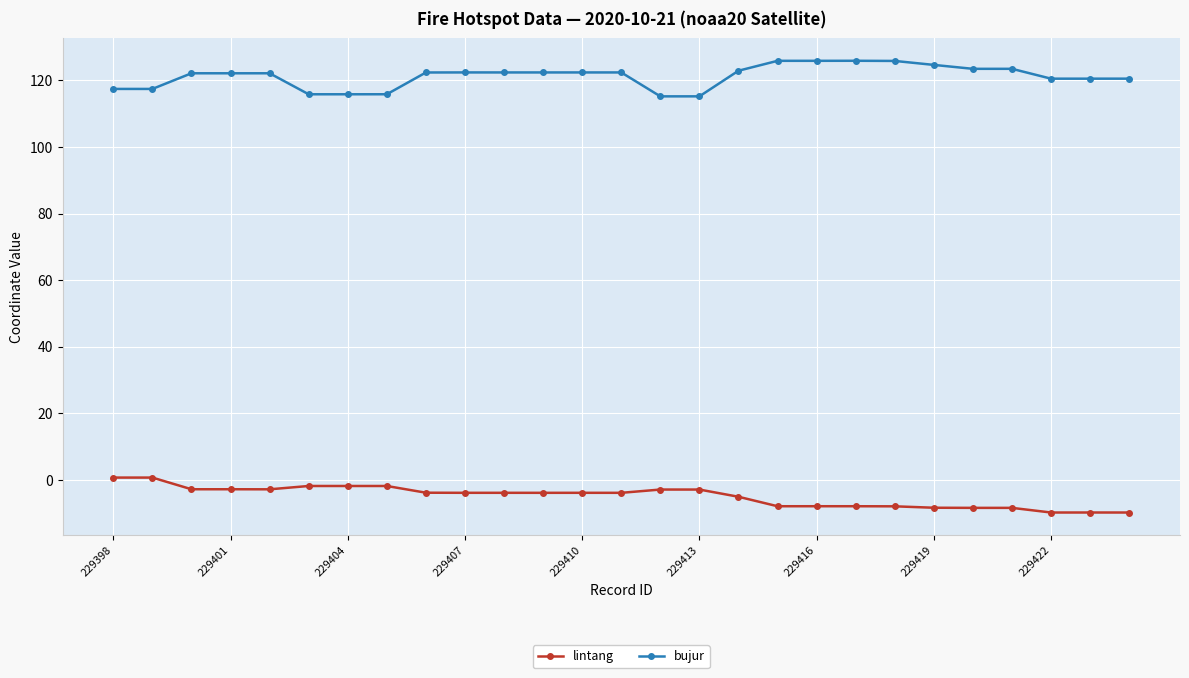

True or false: lintang has more than 1 points higher than both neighbors.

True